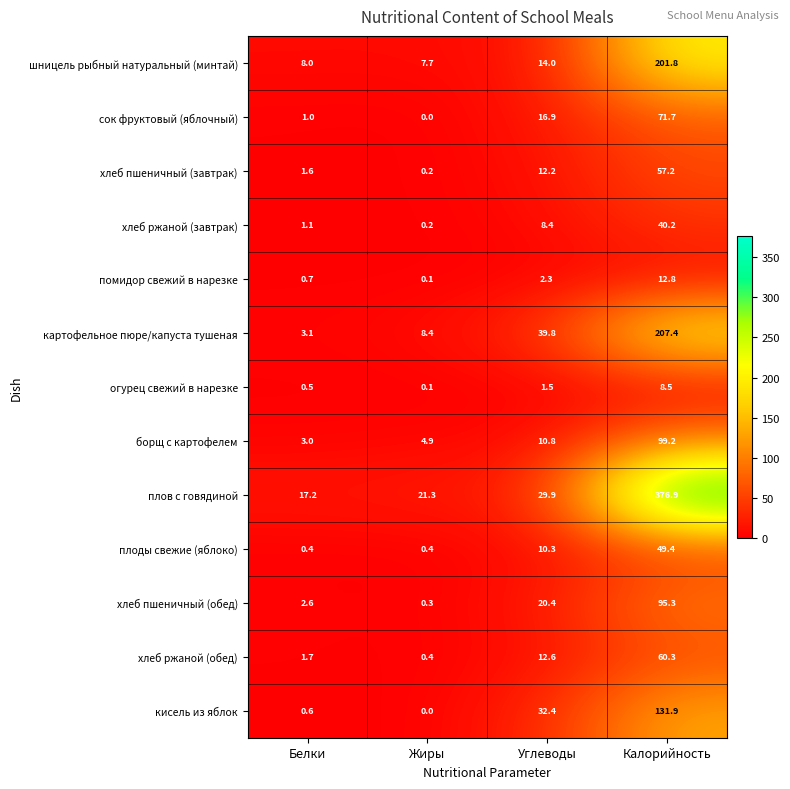

What is the difference between the highest and lowest values at Жиры?

21.3